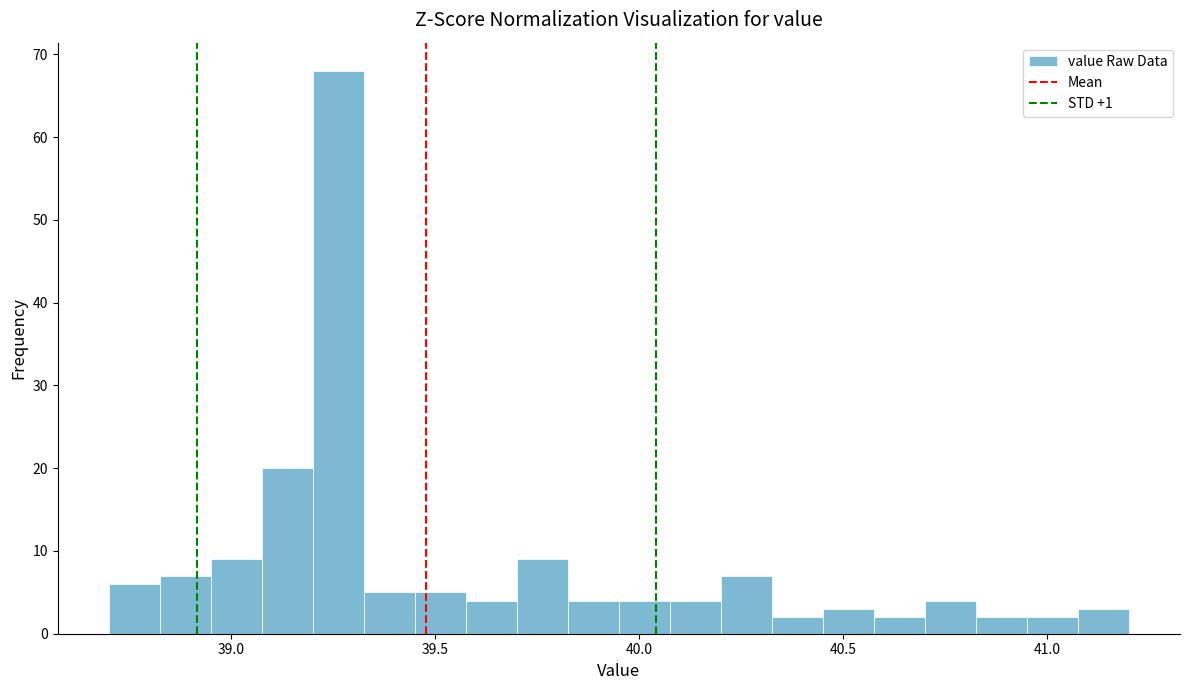

Around what value on the x-axis is the tallest bar? Give the approximate position of its centre, as read against the axis.

39.25